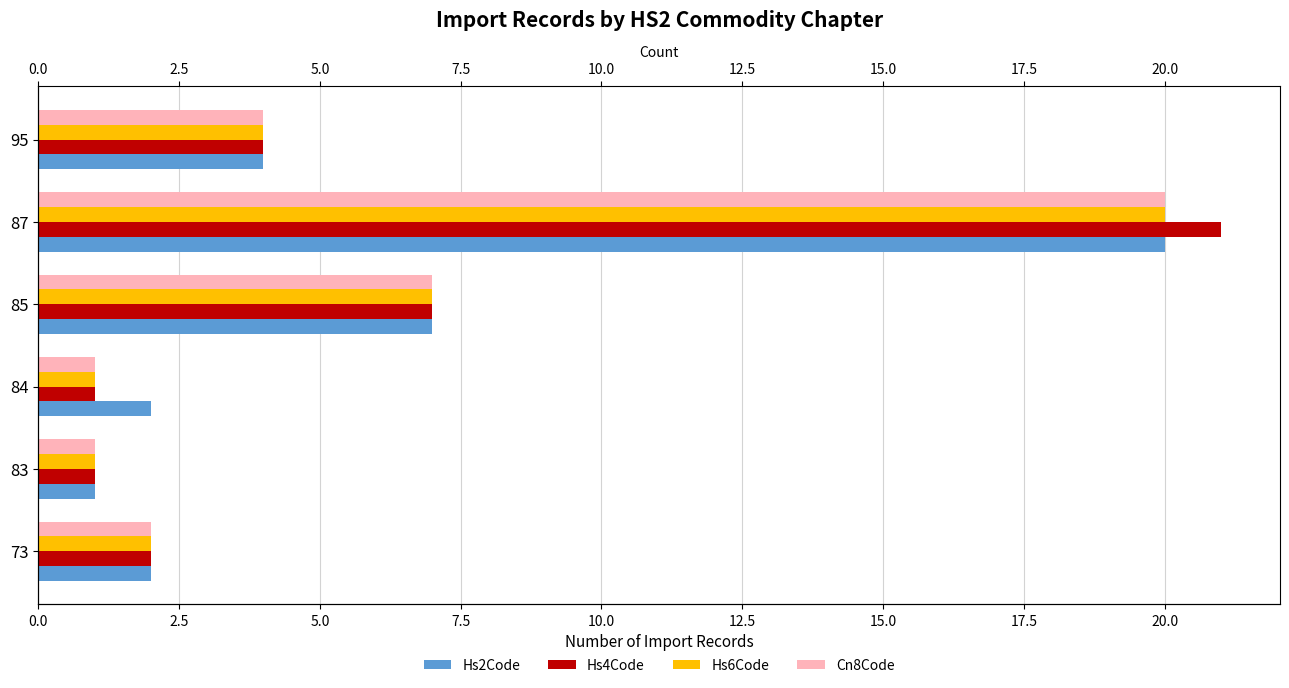

True or false: Hs6Code has a value of 5 at 85.

False